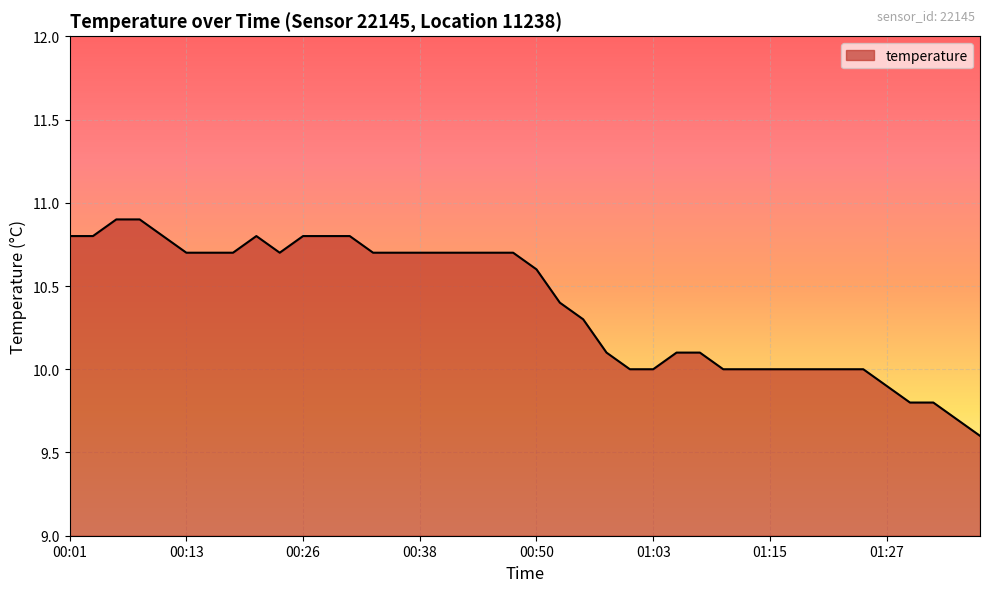

What is the maximum value shown in the chart?

10.9